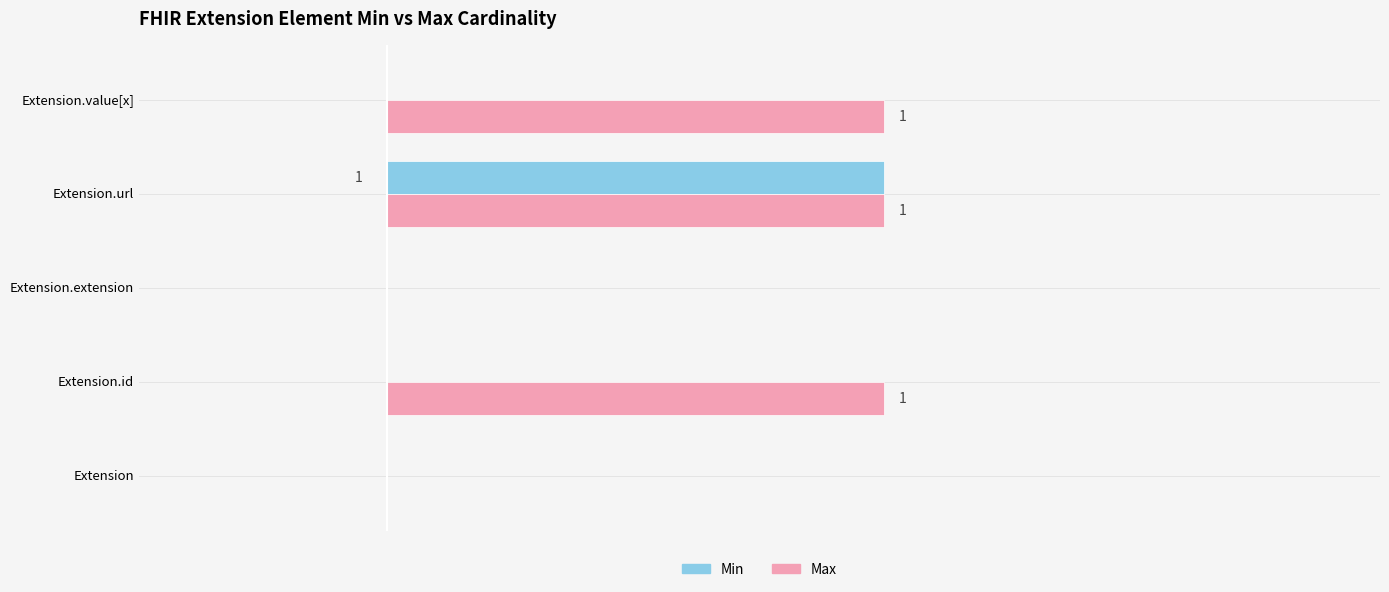

What are all the series names shown in the legend?

Min, Max